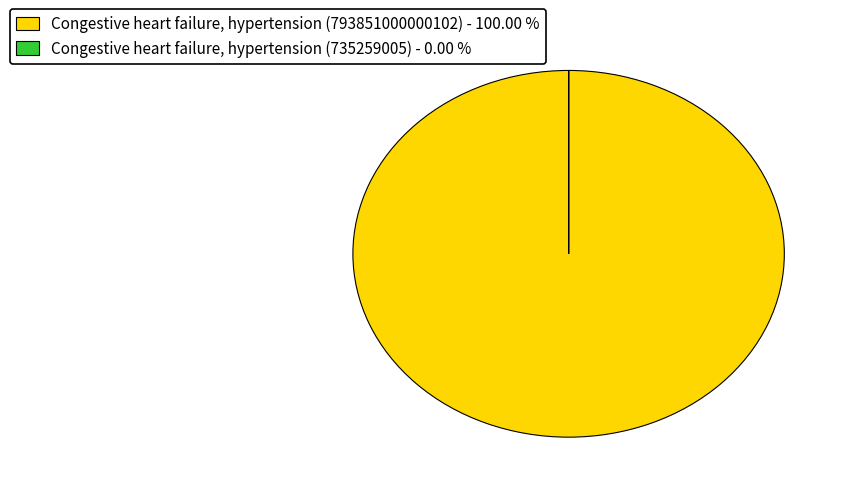

Is it true that Congestive heart failure, hypertension (793851000000102) is 100% of the pie?

True